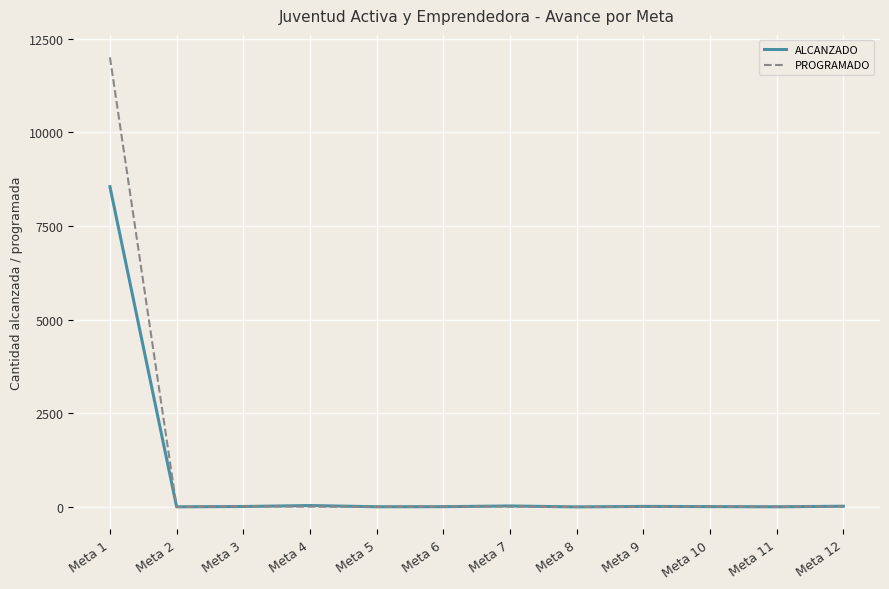

At which category is the sum across all series the highest?

Meta 1